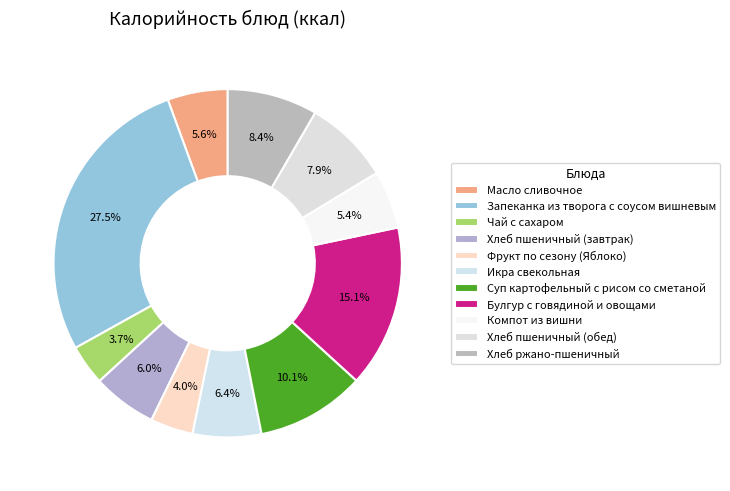

Is Булгур с говядиной и овощами the majority of the pie?

No